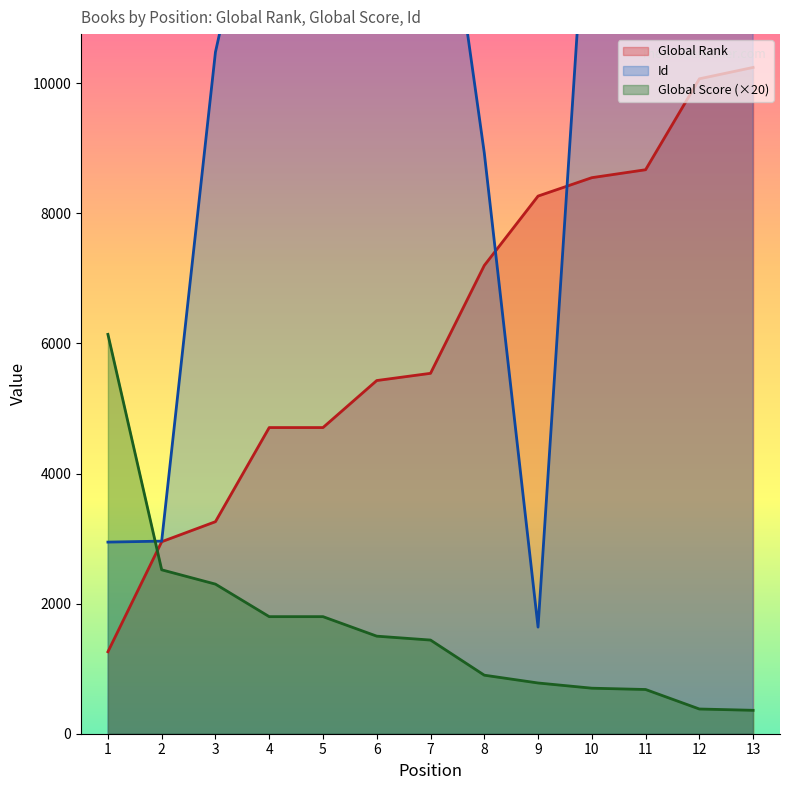

Reading left to right, list all the values displayed in this chart.

Global Rank: 1260	2952	3260	4707	4707	5430	5541	7199	8266	8549	8671	10069	10244
Global Score: 6140	2520	2300	1800	1800	1500	1440	900	780	700	680	380	360
Id: 2946	2961	10479	14194	14211	10930	14824	8931	1639	14207	14037	11803	15032